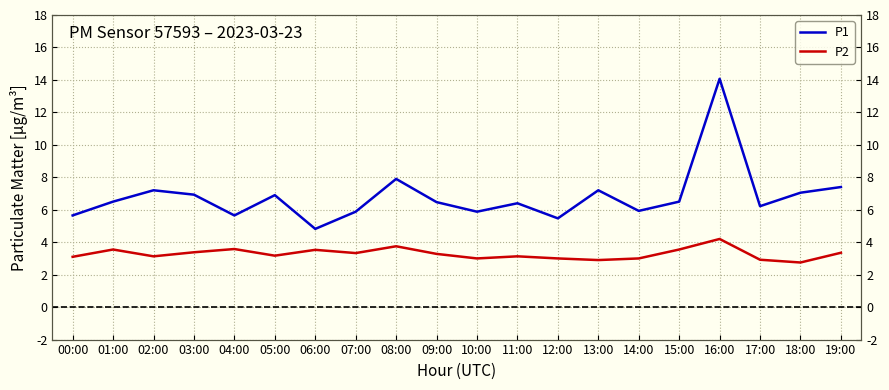

The P1 series shows 6.2 at 17:00. True or false?

True